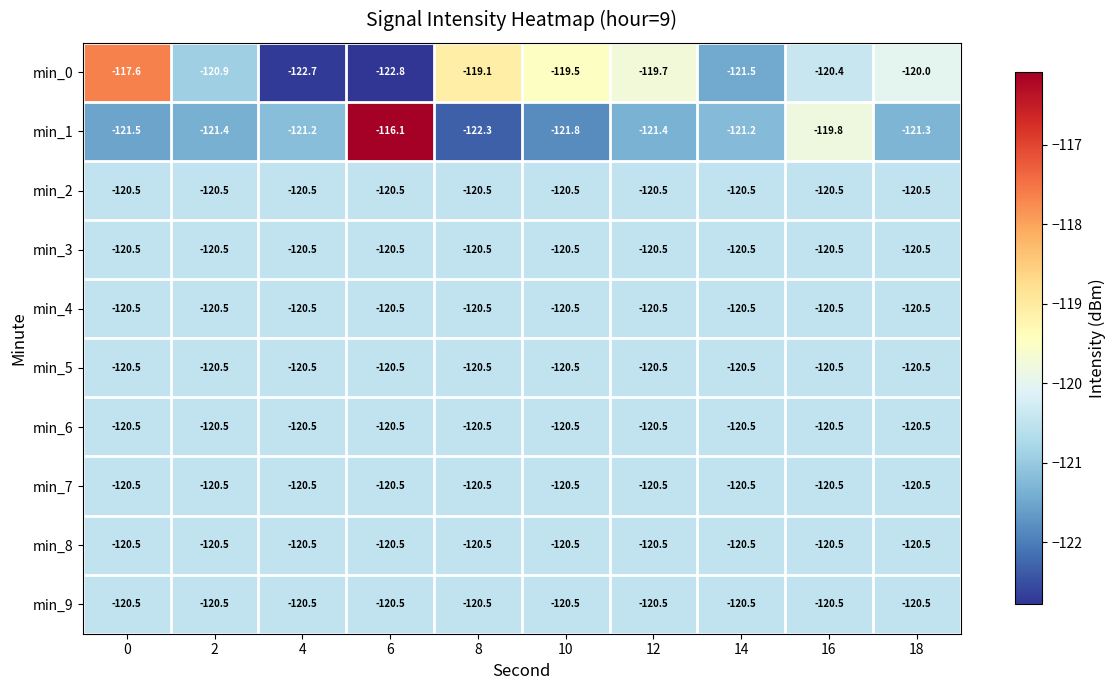

Which series has the largest range (max minus min)?

min_1